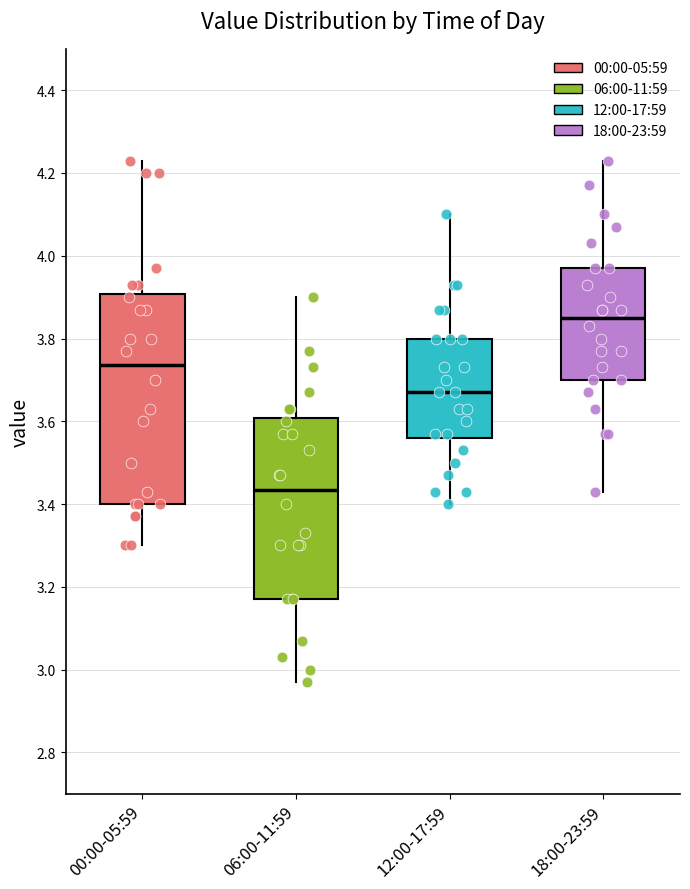

Comparing the boxes themselves (not the whiskers), which one is the tallest?

00:00-05:59